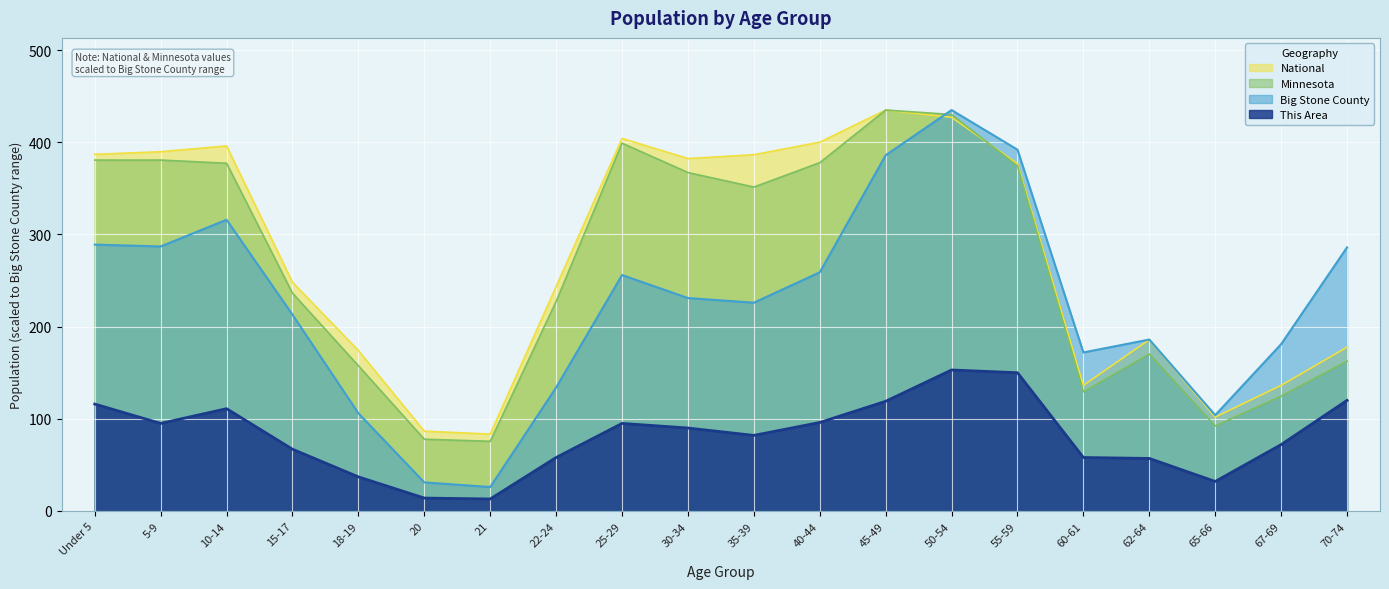

Reading left to right, transcribe all the data shown in this chart.

This Area: 116.0	95.0	111.0	67.0	37.0	14.0	13.0	58.0	95.0	90.0	82.0	96.0	119.0	153.0	150.0	58.0	57.0	32.0	72.0	120.0
Big Stone County: 289.0	287.0	316.0	213.0	106.0	31.0	26.0	134.0	256.0	231.0	226.0	259.0	386.0	435.0	392.0	172.0	186.0	104.0	181.0	286.0
Minnesota: 380.7	380.7	377.3	236.3	157.6	77.9	75.6	227.4	399.1	367.2	351.5	377.9	435.0	430.2	374.4	129.3	170.3	92.3	124.7	162.6
National: 387.0	389.8	396.1	248.1	174.1	86.6	83.4	243.5	404.2	382.4	386.6	400.2	435.0	427.1	376.7	136.3	185.9	101.9	136.3	177.7